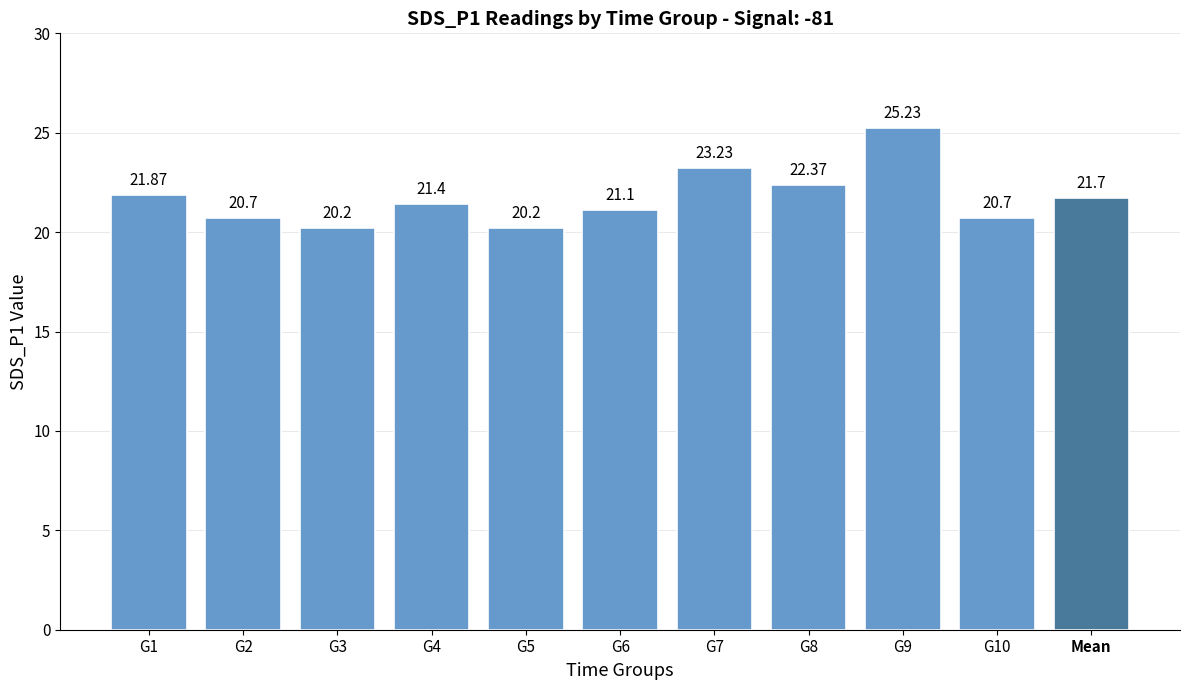

How many bars are there in total?

11